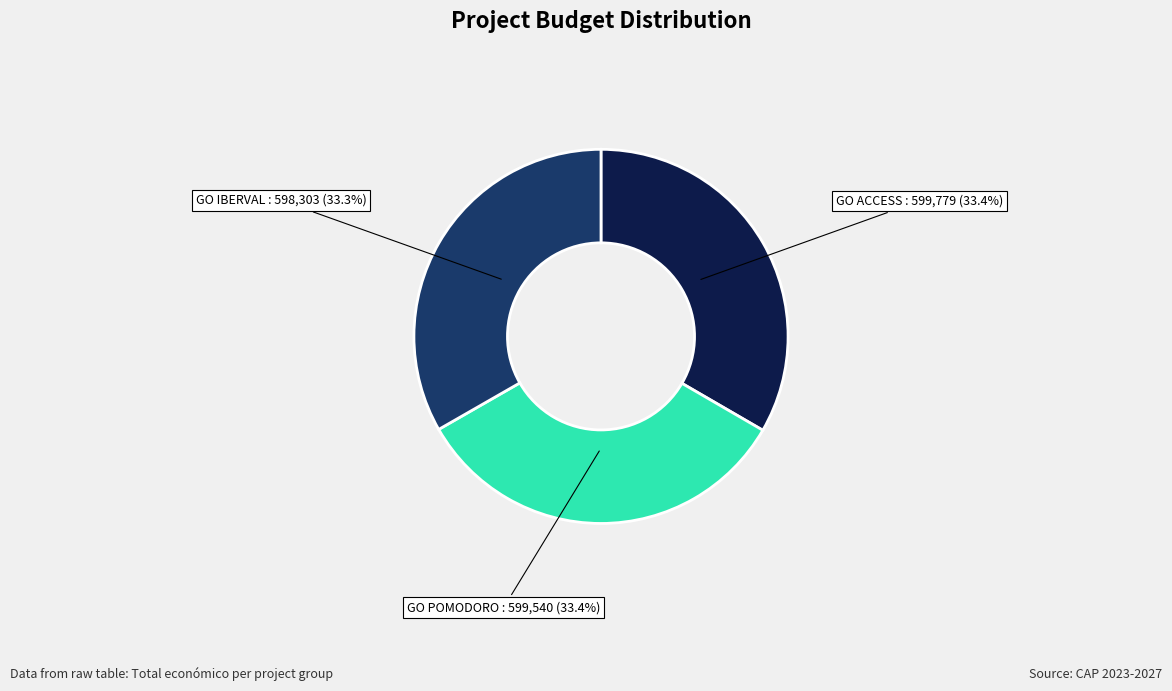

How many segments does this pie chart have?

3